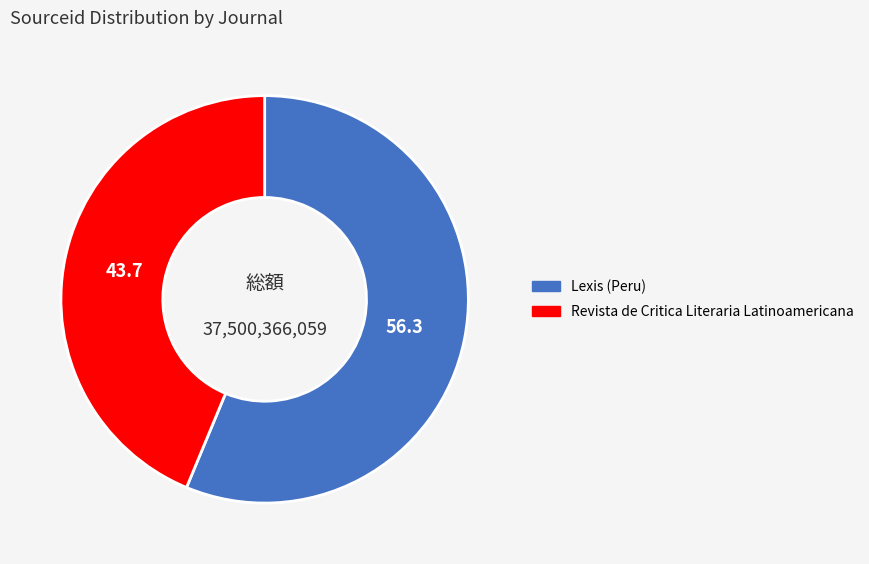

Is it true that Lexis (Peru) is 43% of the pie?

False